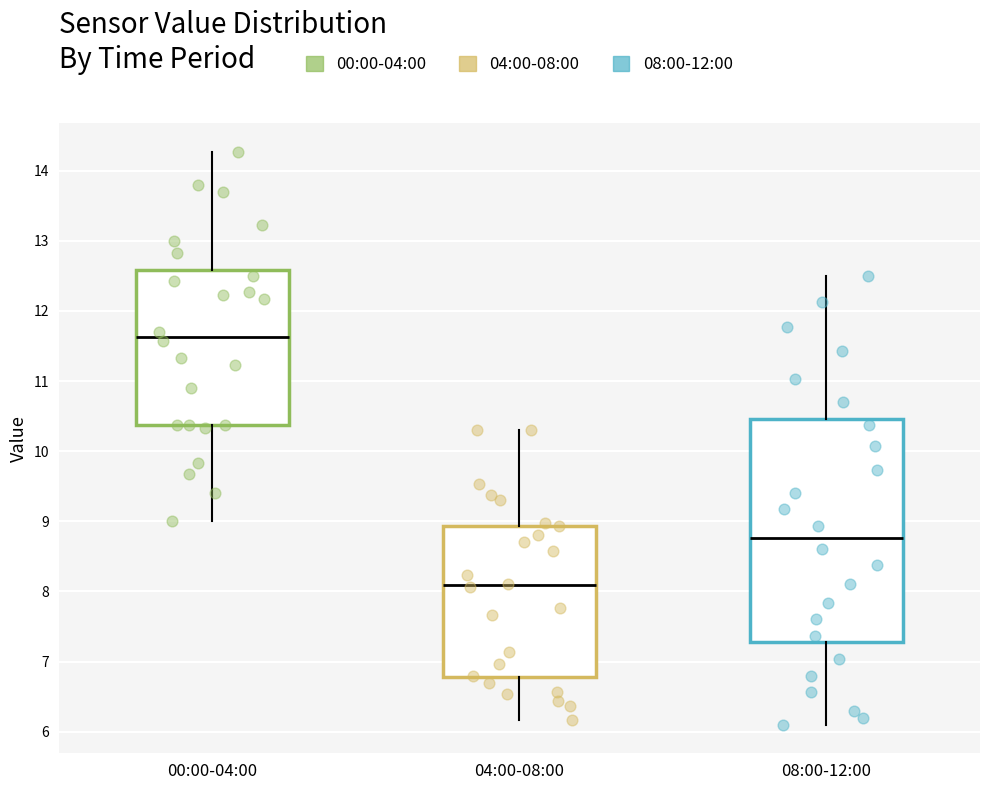

Which box's median line is the highest?

00:00-04:00